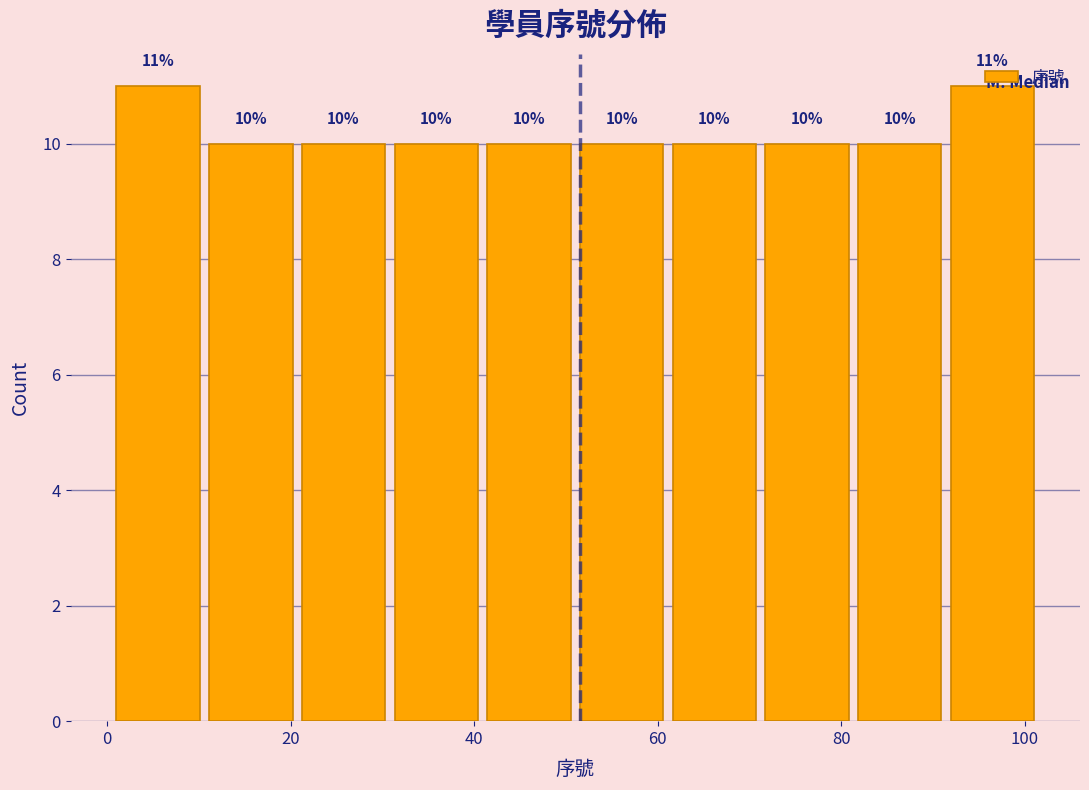

Reading left to right, list every bar in this chart as the range it spans on the x-axis followed by its height. The bar edges are not printed on the chart, so give them approximately, as read against the axis.

2 to 12: 11
12 to 22: 10
22 to 32: 10
32 to 42: 10
42 to 52: 10
52 to 62: 10
62 to 72: 10
72 to 82: 10
82 to 92: 10
92 to 102: 11